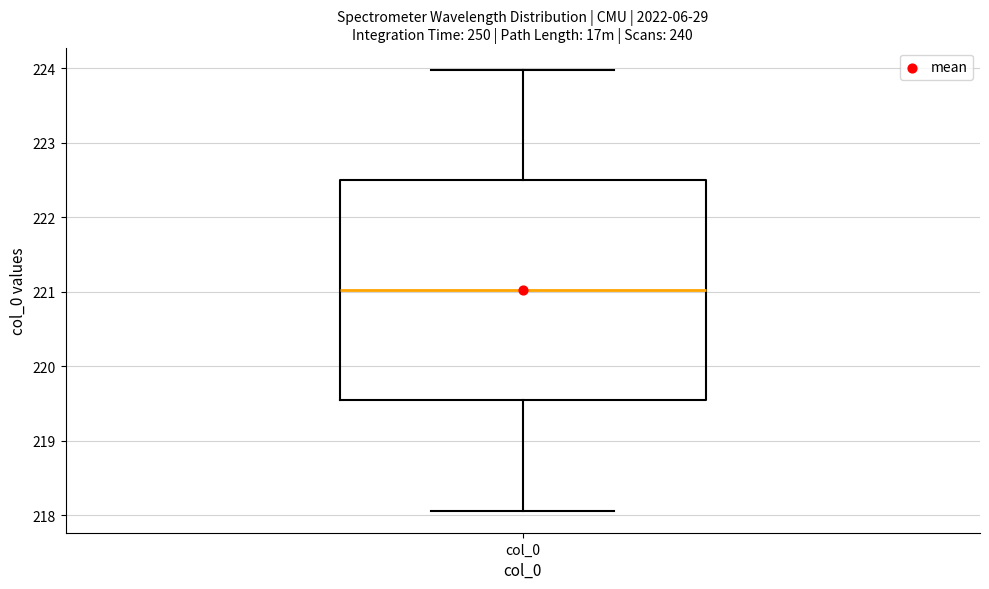

Transcribe this box plot: give where the median line is, the range the box spans, and where the two whiskers end, as read against the y-axis. The values are not printed on the chart, so give them approximately, as read against the axis.

median 221.0, box 219.5 to 222.5, whiskers 218.1 to 224.0